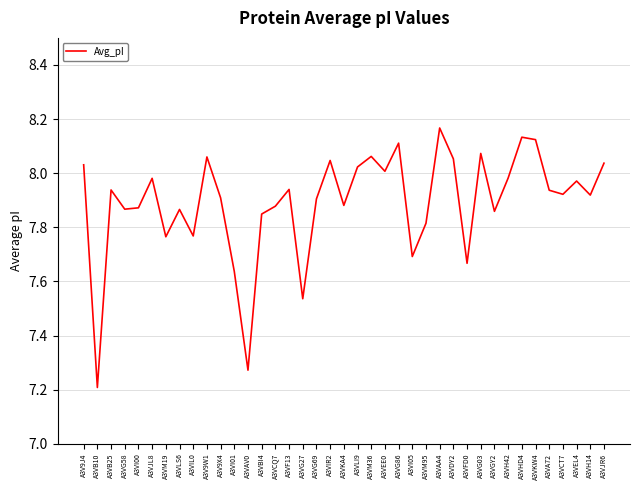

What is the sum of the values at A3VH42 and A3VF13?

15.9